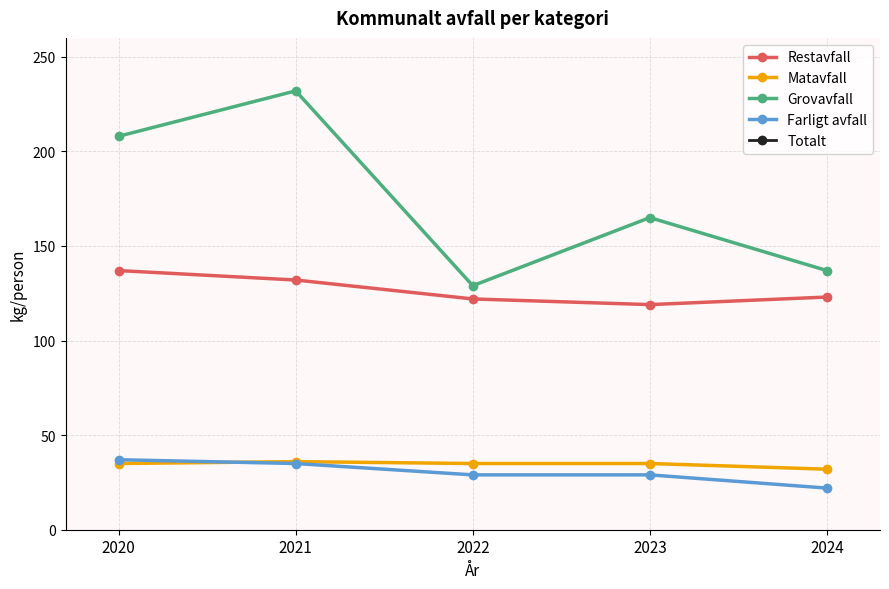

What is the value of the Grovavfall point at the 1st from the left?

208